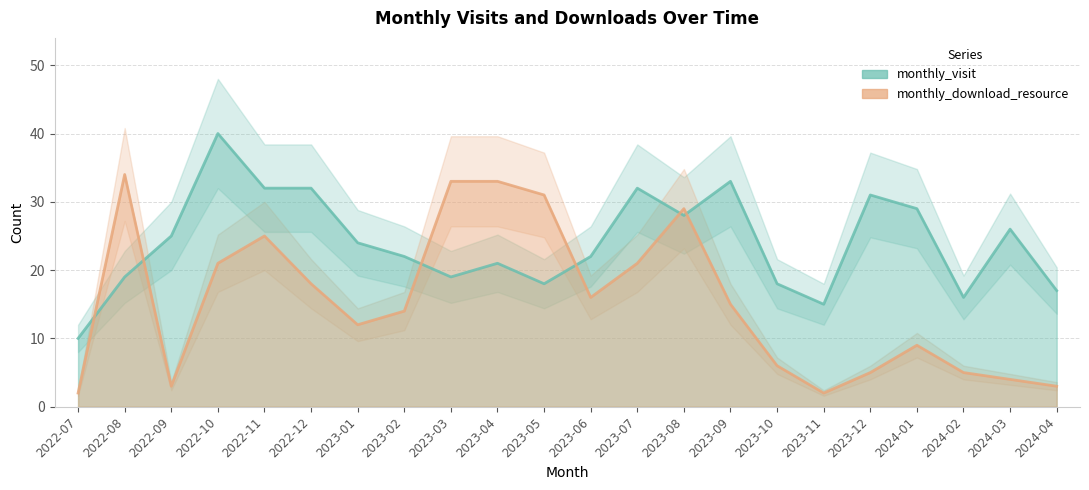

True or false: monthly_visit and monthly_download_resource cross at least once.

True